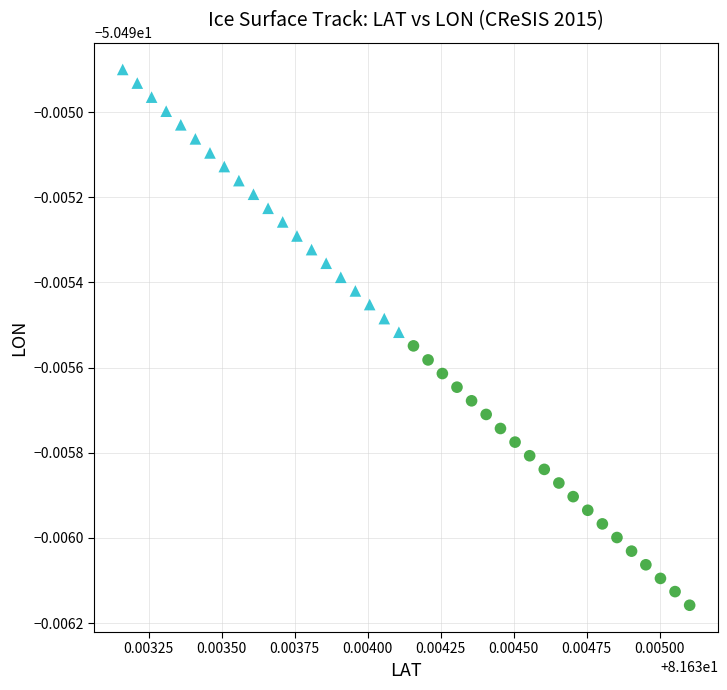

Which series reaches the maximum Y coordinate?

Group B (rows 21–40)